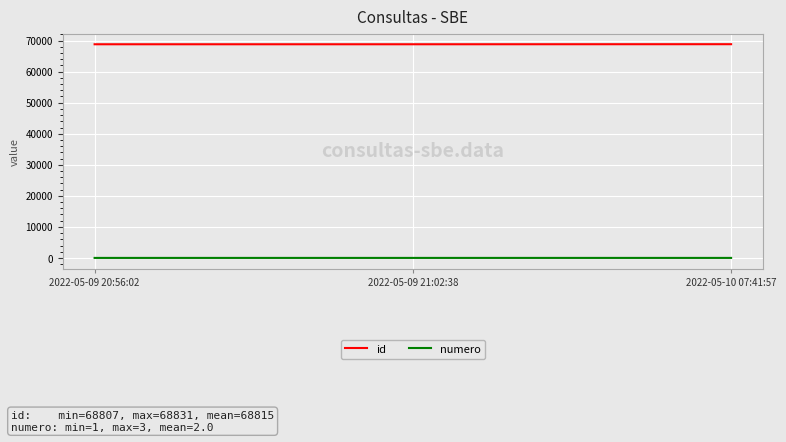

Does the chart display data point markers on the line(s)?

No